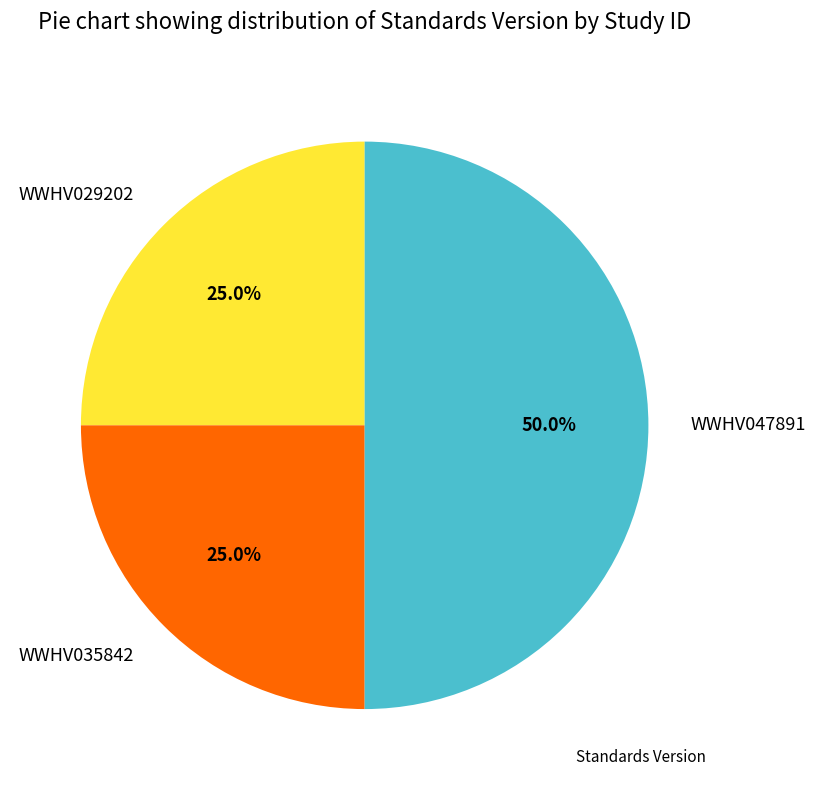

The WWHV047891 slice represents 44% of the pie. True or false?

False